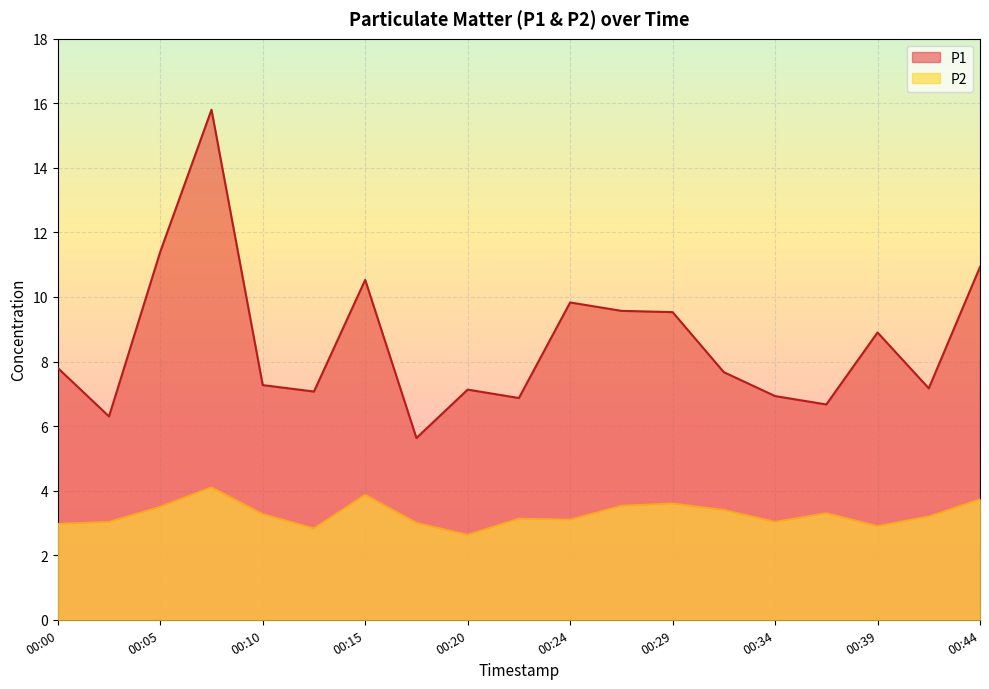

Which series has the largest range (max minus min)?

P1